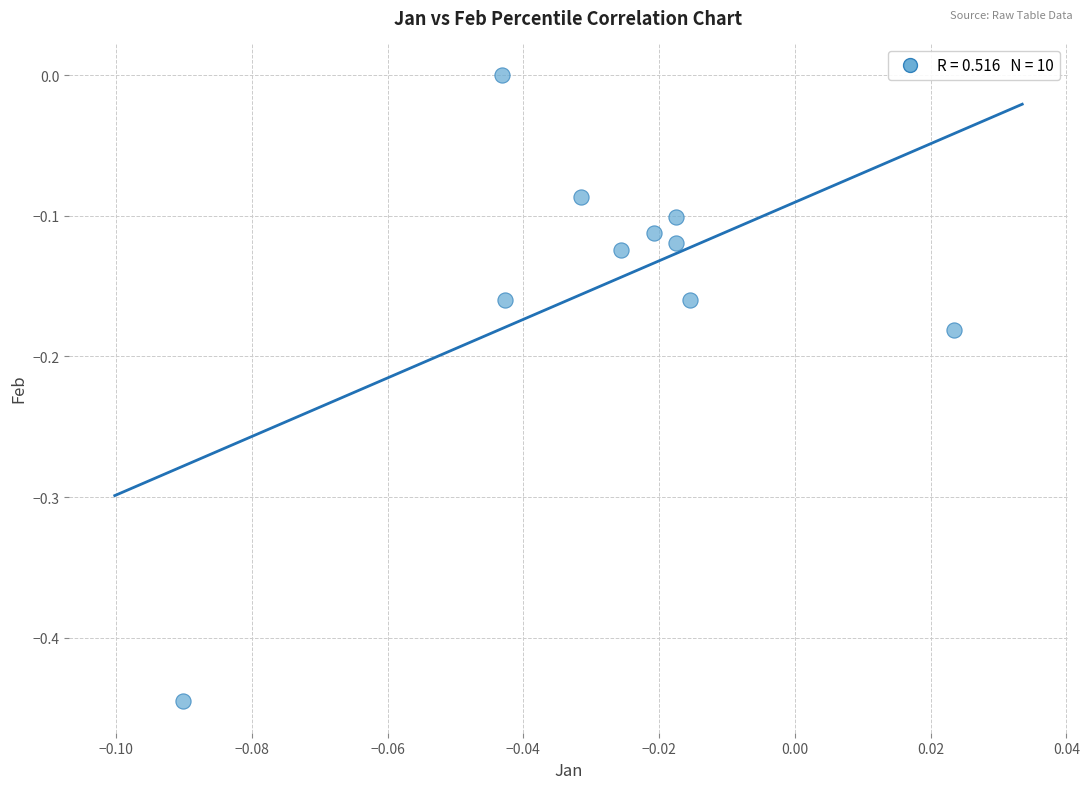

What is the range of Y values (max minus min)?

0.4